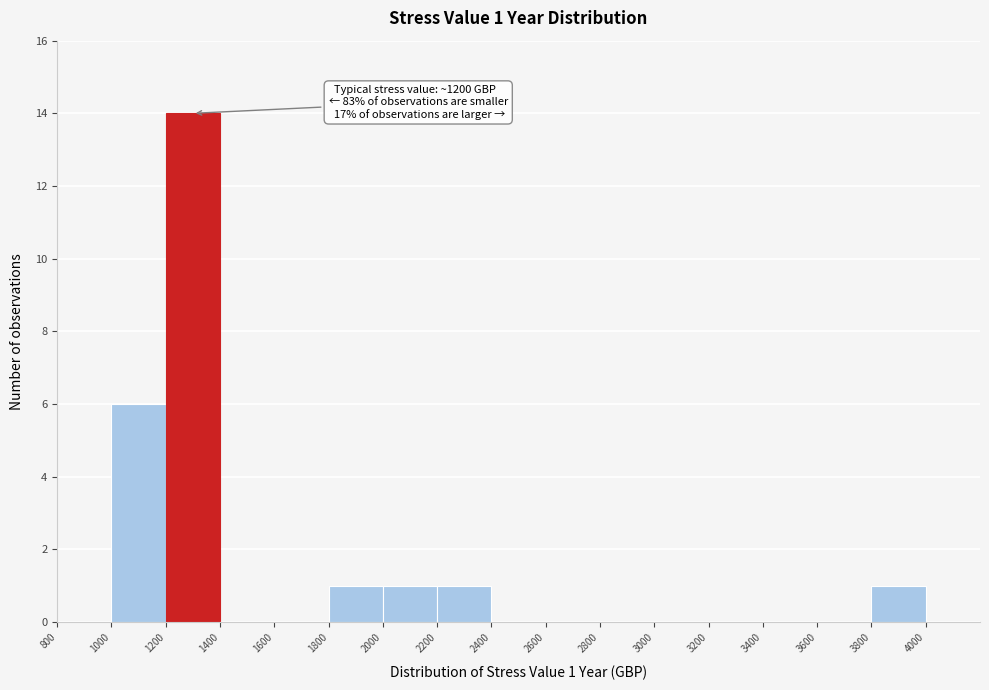

Which range on the x-axis has the tallest bar?

1200 to 1400